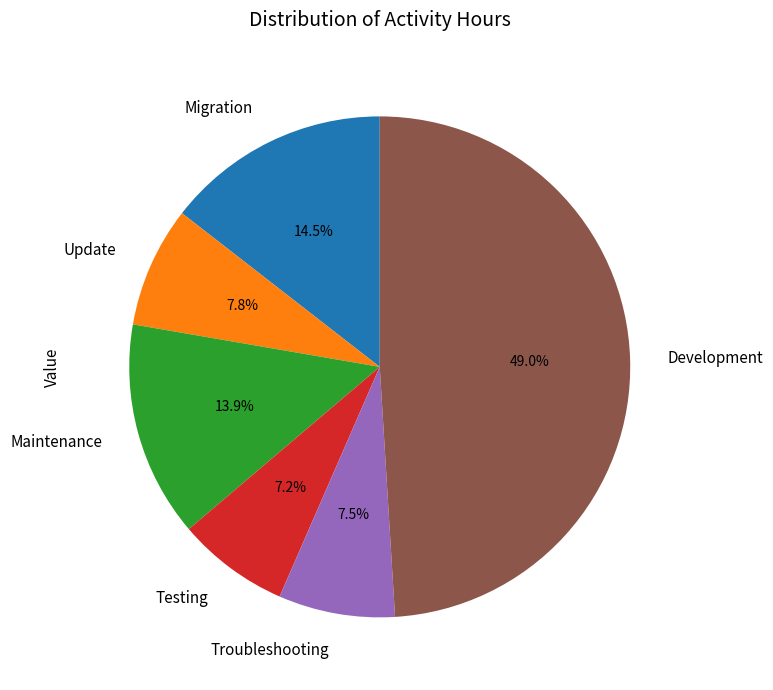

Approximately how many times larger is the value at Testing compared to Migration?

0.5